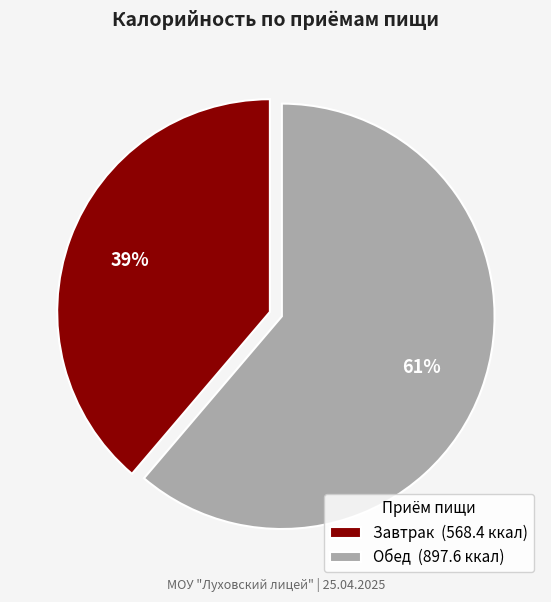

Is it true that Обед is 46% of the pie?

False